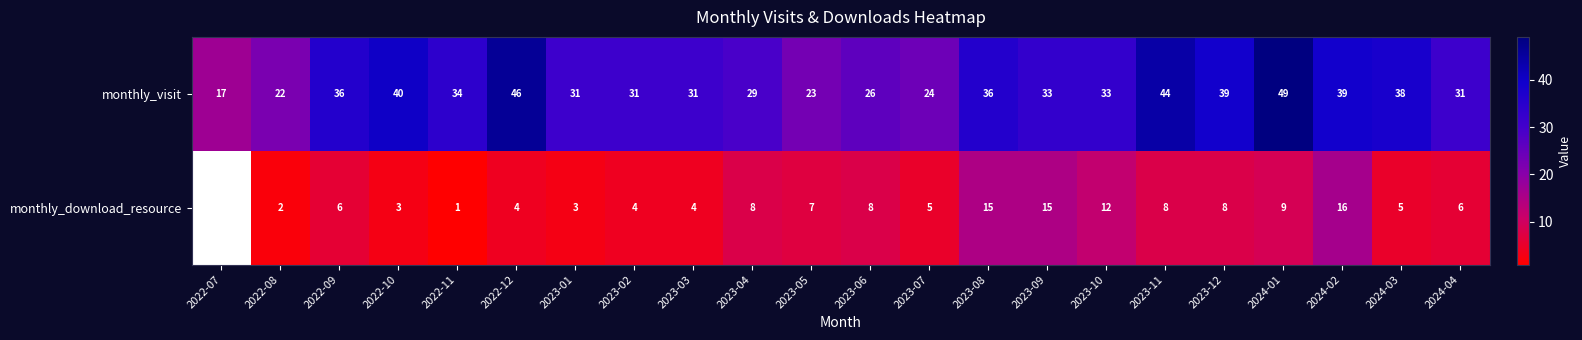

Which category has the lowest value across all series?

2022-11